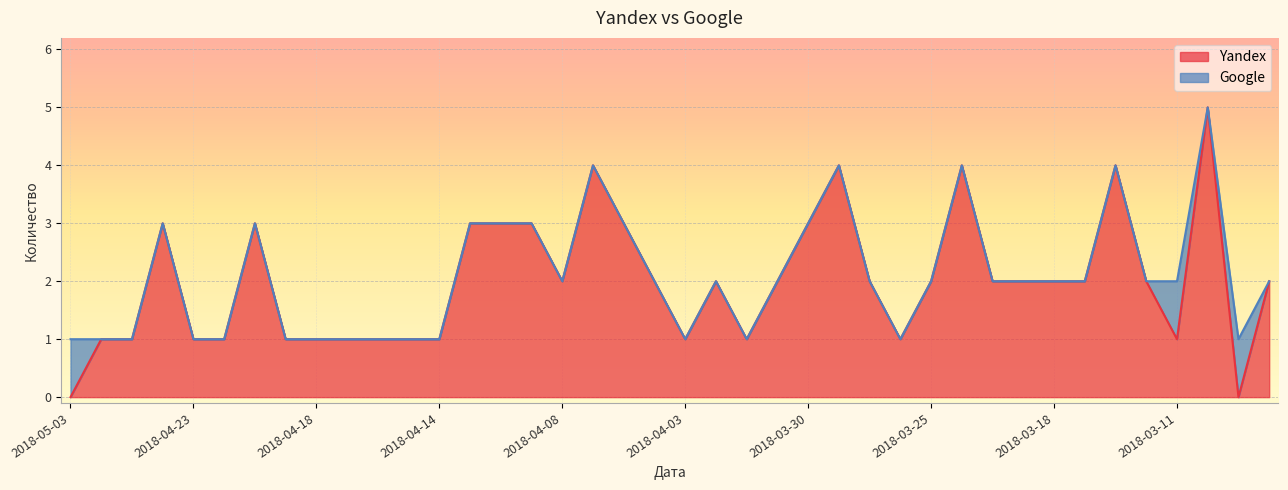

The chart shows a value of 9 at 2018-03-10. True or false?

False